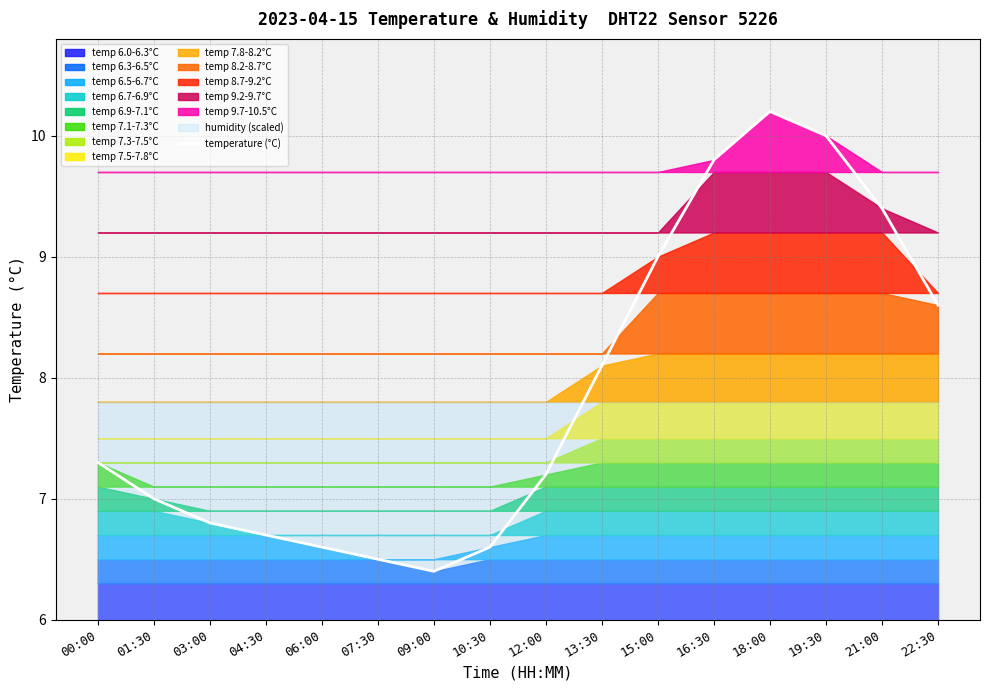

True or false: there are more than 1 points higher than both neighbors.

False